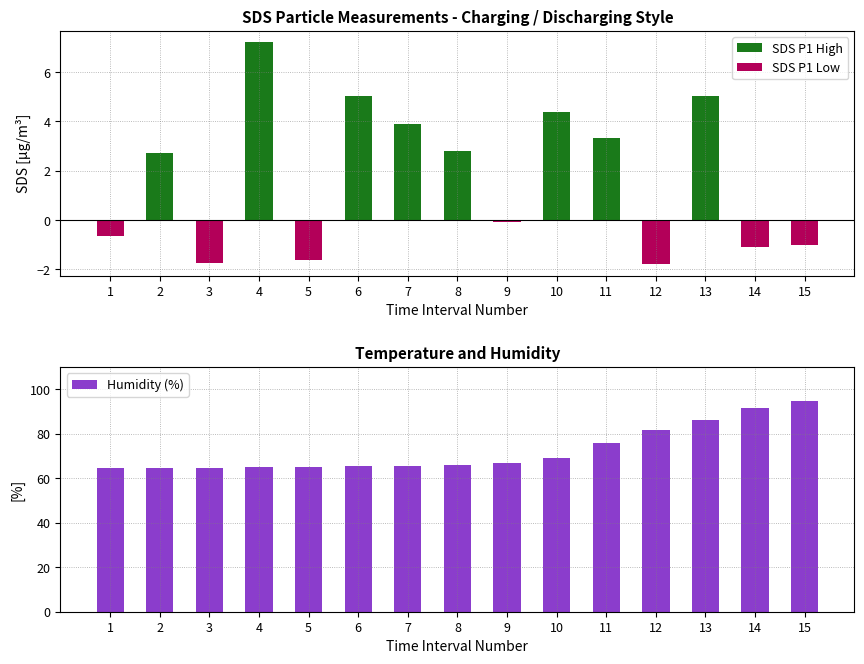

What are all the series names shown in the legend?

SDS P1 High, SDS P1 Low, Humidity (%)